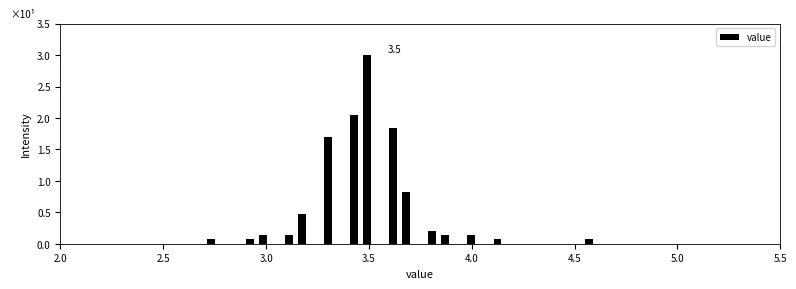

Read against the x-axis, roughly where is the centre of the tallest bar?

3.50